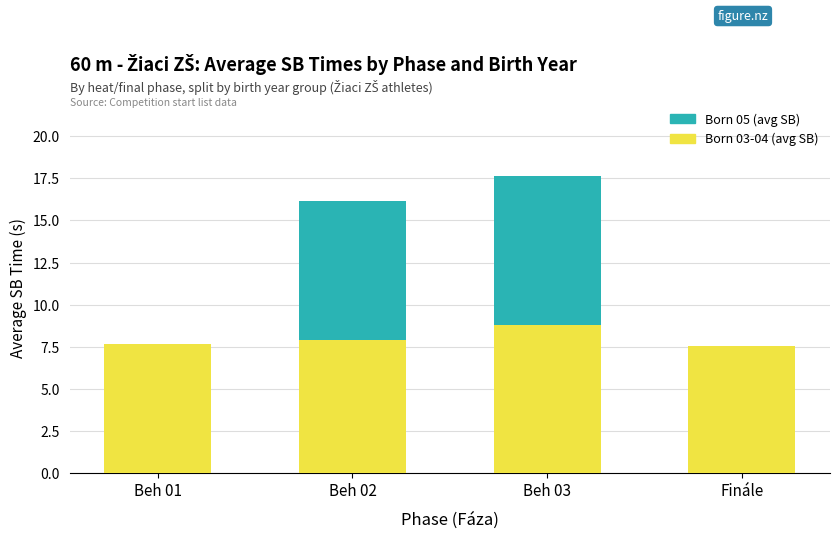

What is the sum of all Born 03-04 (avg SB) values?

31.9